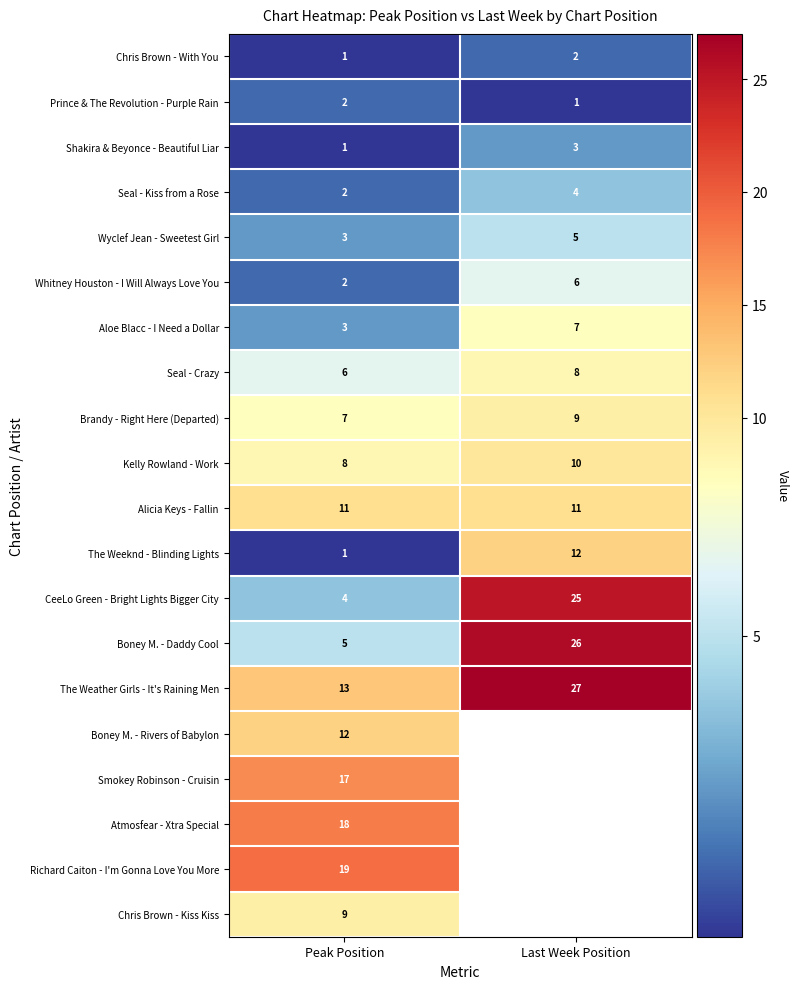

What is the difference between the highest and lowest values at Peak Position?

18